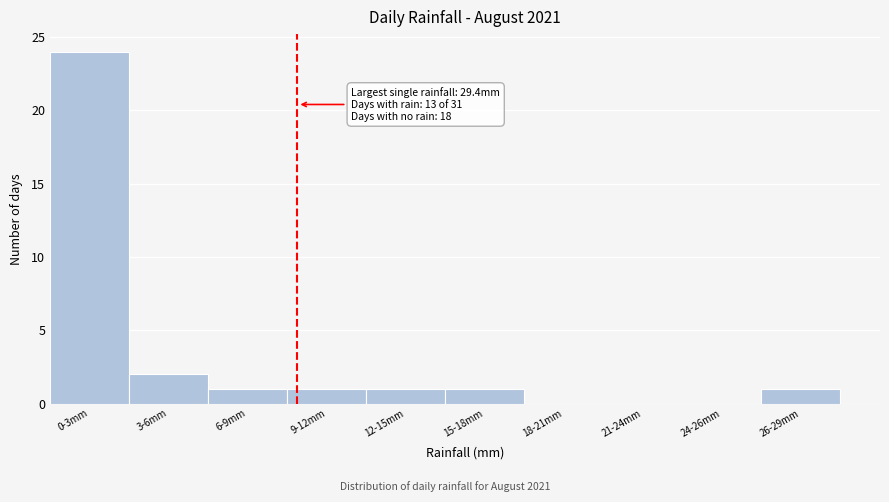

Reading left to right, transcribe all the data shown in this chart.

0-3mm=24	3-6mm=2	6-9mm=1	9-12mm=1	12-15mm=1	15-18mm=1	18-21mm=0	21-24mm=0	24-26mm=0	26-29mm=1